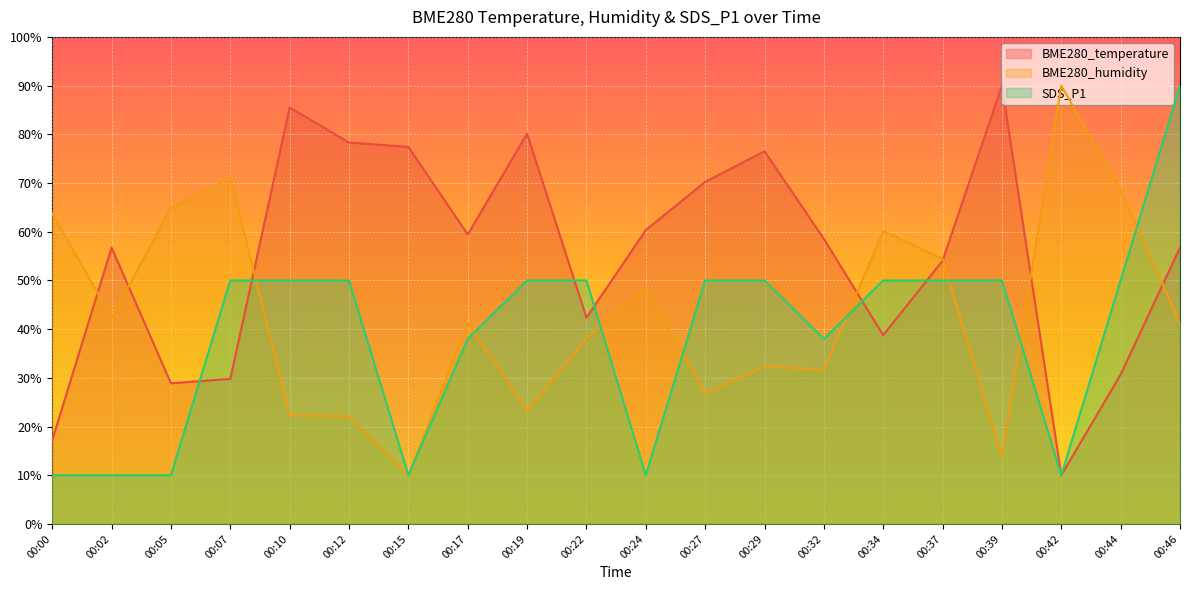

What is the greatest value displayed?

90.0